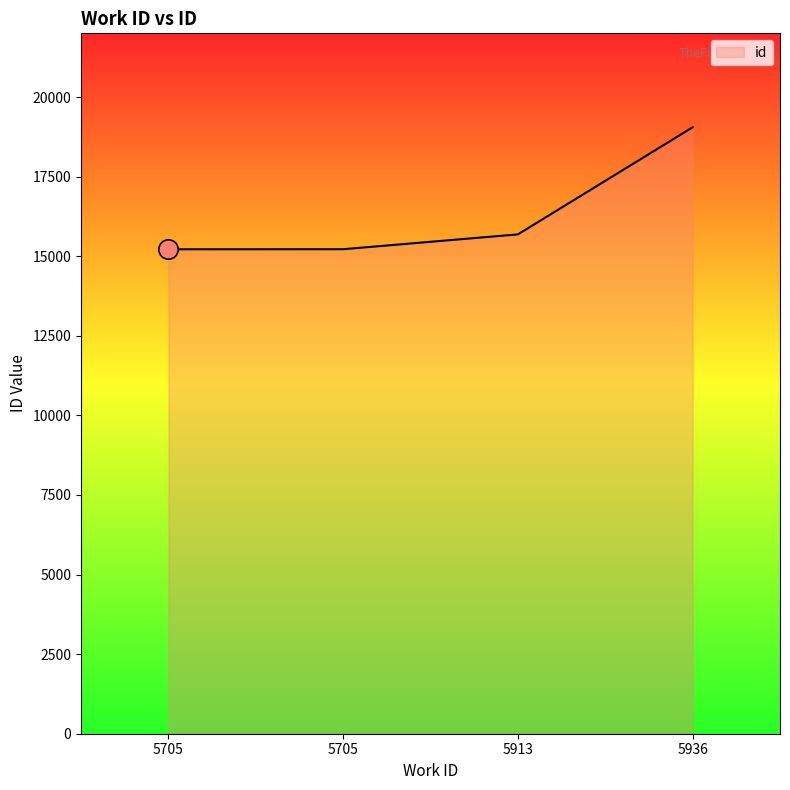

How many values are below 15685?

2